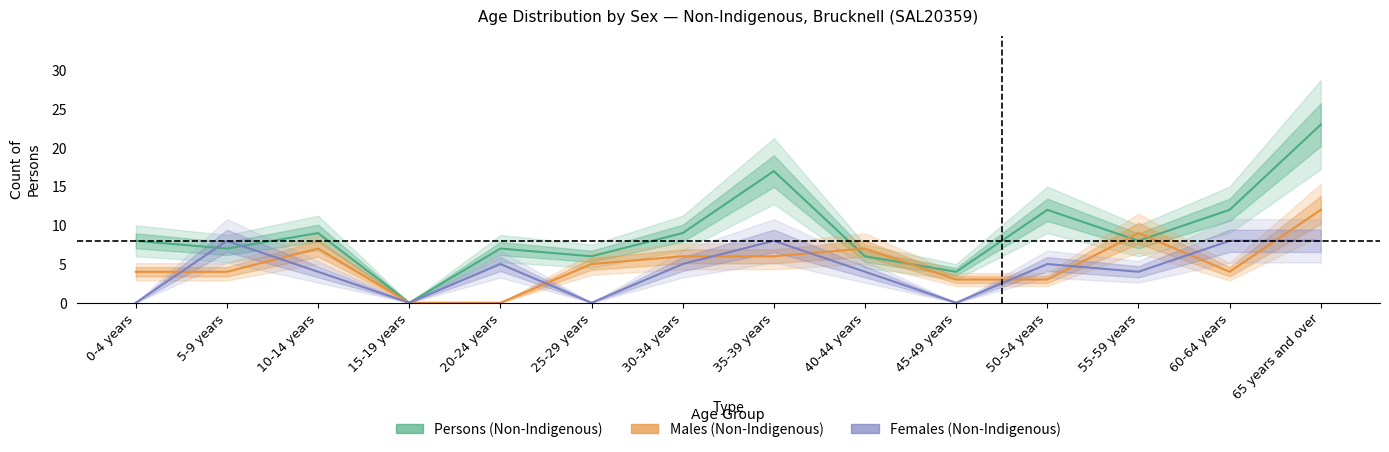

After their last crossing, which series has the higher values: Males (Non-Indigenous) or Females (Non-Indigenous)?

Males (Non-Indigenous)